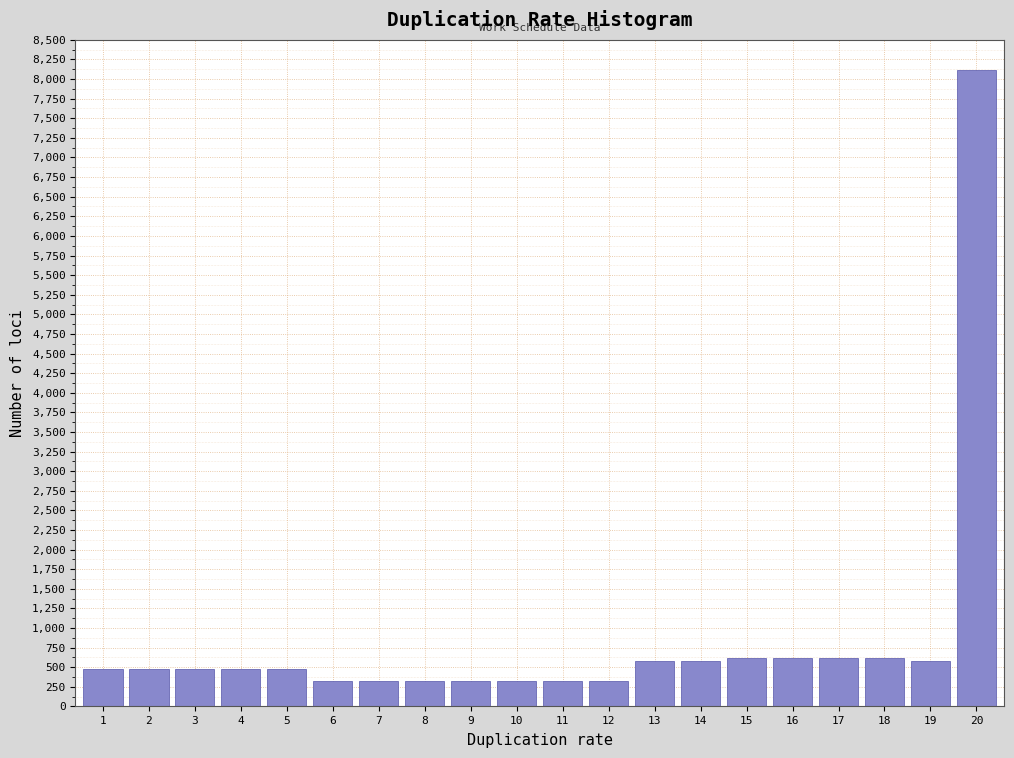

Reading right to left, extract all data points from this chart.

8120	580	620	620	620	620	580	580	320	320	320	320	320	320	320	480	480	480	480	480